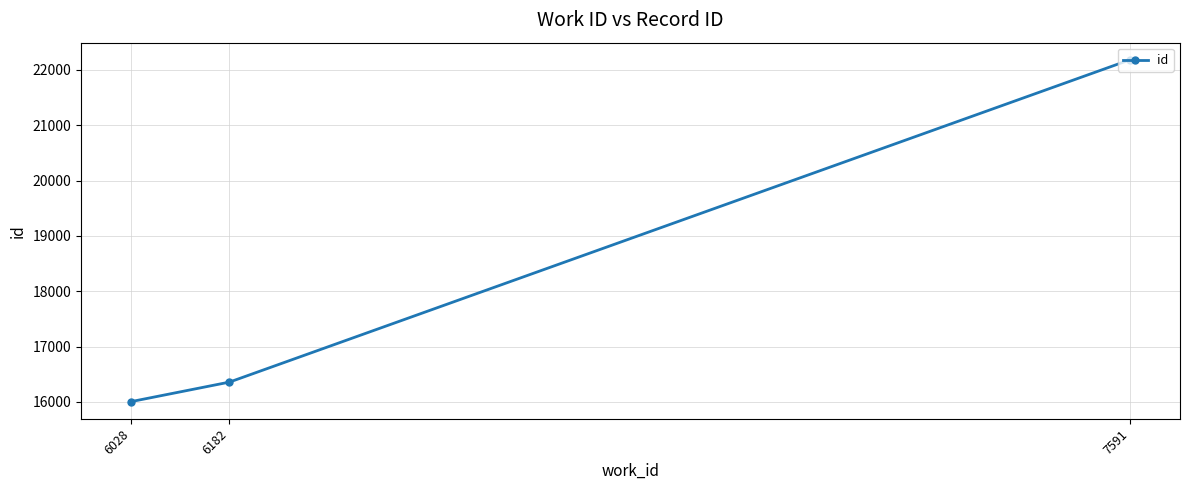

Reading left to right, transcribe all the data shown in this chart.

6028=16006	6182=16359	7591=22185